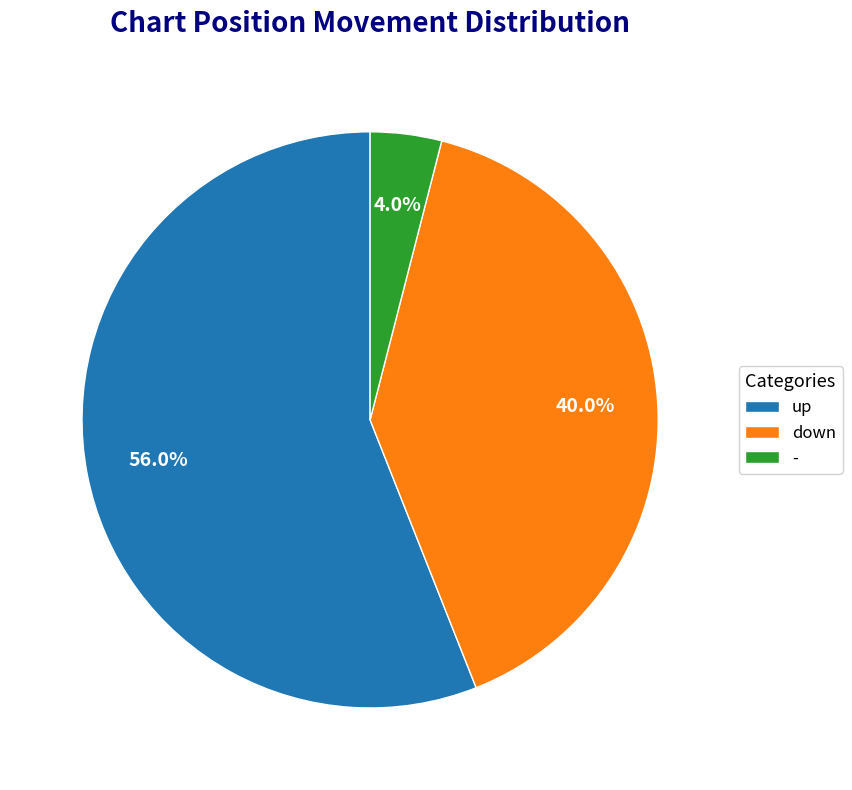

What is the majority slice?

up